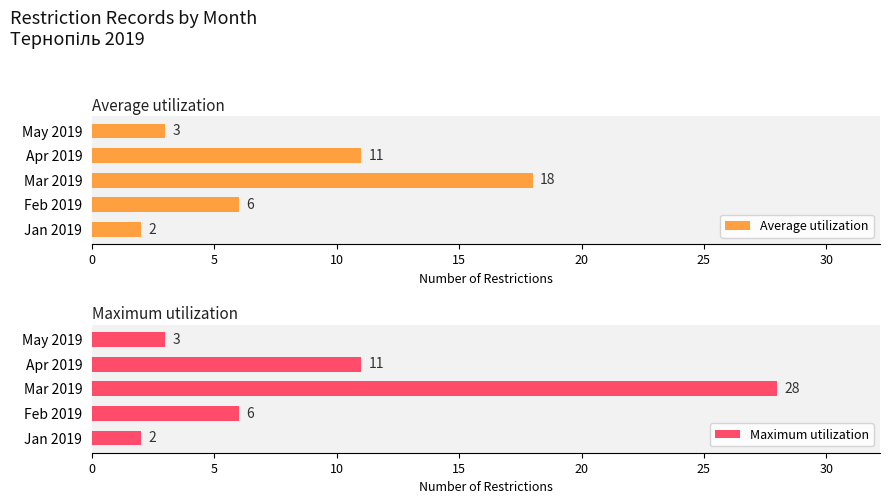

Rank the series by their average value, from lowest to highest.

Average utilization, Maximum utilization